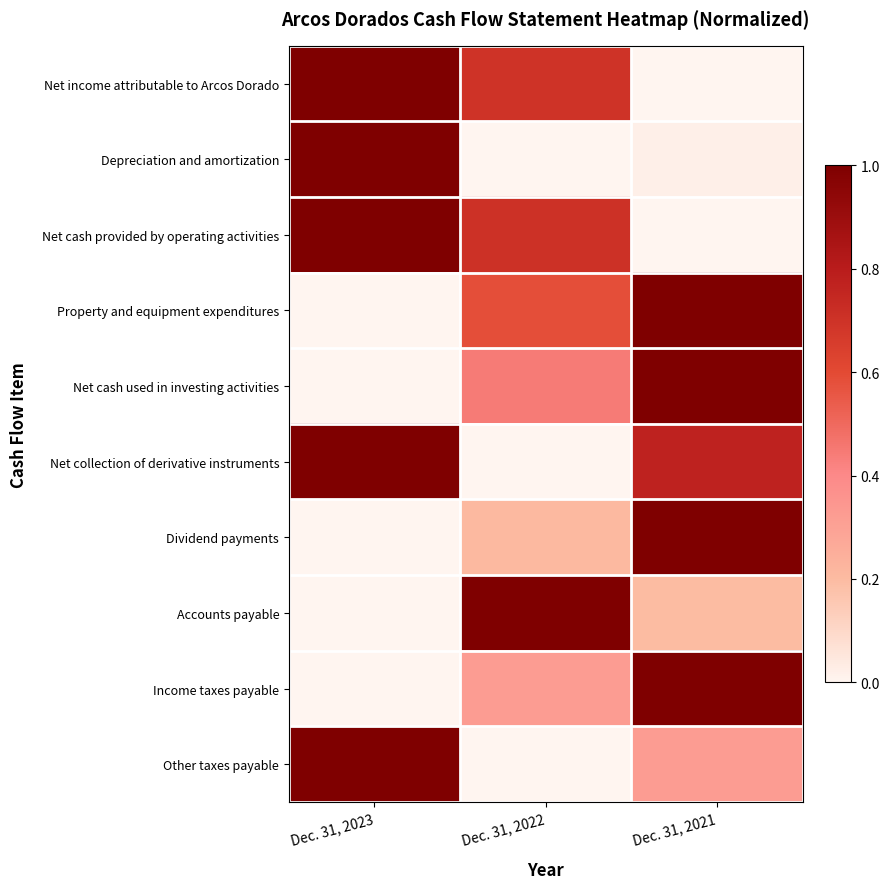

Reading right to left, extract all data points from this chart.

Net income attributable to Arcos Dorado: Dec. 31, 2021=0.0	Dec. 31, 2022=0.7	Dec. 31, 2023=1.0
Depreciation and amortization: Dec. 31, 2021=0.0	Dec. 31, 2022=0.0	Dec. 31, 2023=1.0
Net cash provided by operating activities: Dec. 31, 2021=0.0	Dec. 31, 2022=0.7	Dec. 31, 2023=1.0
Property and equipment expenditures: Dec. 31, 2021=1.0	Dec. 31, 2022=0.6	Dec. 31, 2023=0.0
Net cash used in investing activities: Dec. 31, 2021=1.0	Dec. 31, 2022=0.4	Dec. 31, 2023=0.0
Net collection of derivative instruments: Dec. 31, 2021=0.8	Dec. 31, 2022=0.0	Dec. 31, 2023=1.0
Dividend payments: Dec. 31, 2021=1.0	Dec. 31, 2022=0.2	Dec. 31, 2023=0.0
Accounts payable: Dec. 31, 2021=0.2	Dec. 31, 2022=1.0	Dec. 31, 2023=0.0
Income taxes payable: Dec. 31, 2021=1.0	Dec. 31, 2022=0.3	Dec. 31, 2023=0.0
Other taxes payable: Dec. 31, 2021=0.3	Dec. 31, 2022=0.0	Dec. 31, 2023=1.0